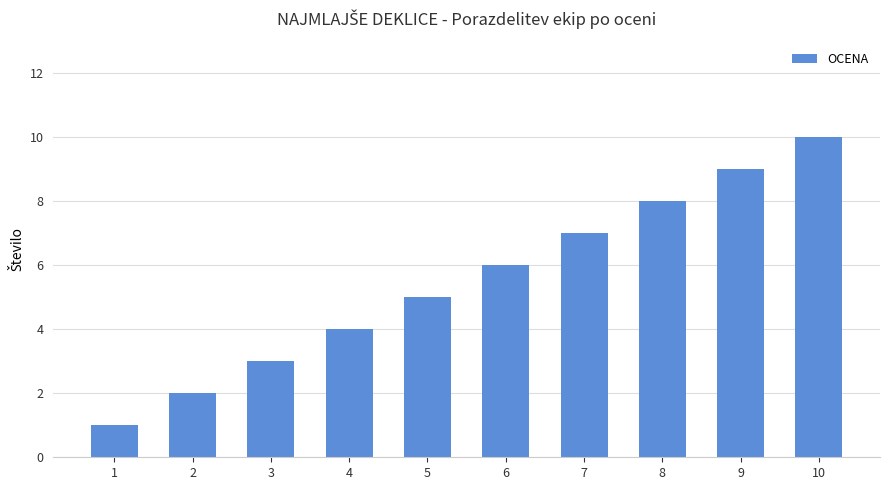

What is the sum of the values at 1 and 8?

9